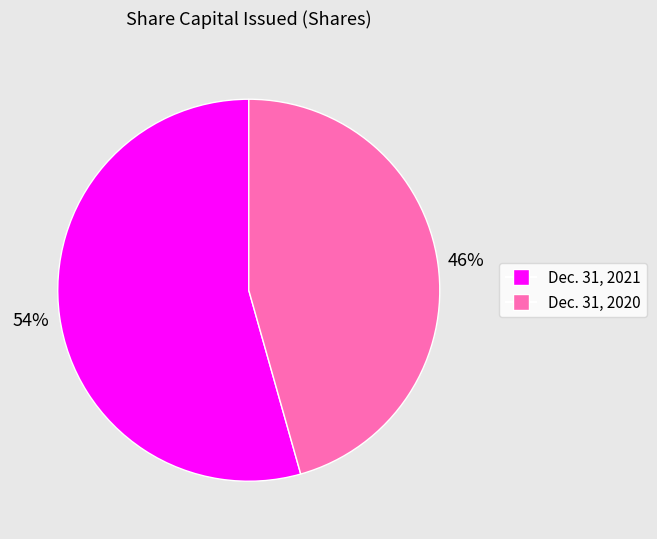

Combined, do Dec. 31, 2021 and Dec. 31, 2020 account for over 50%?

Yes